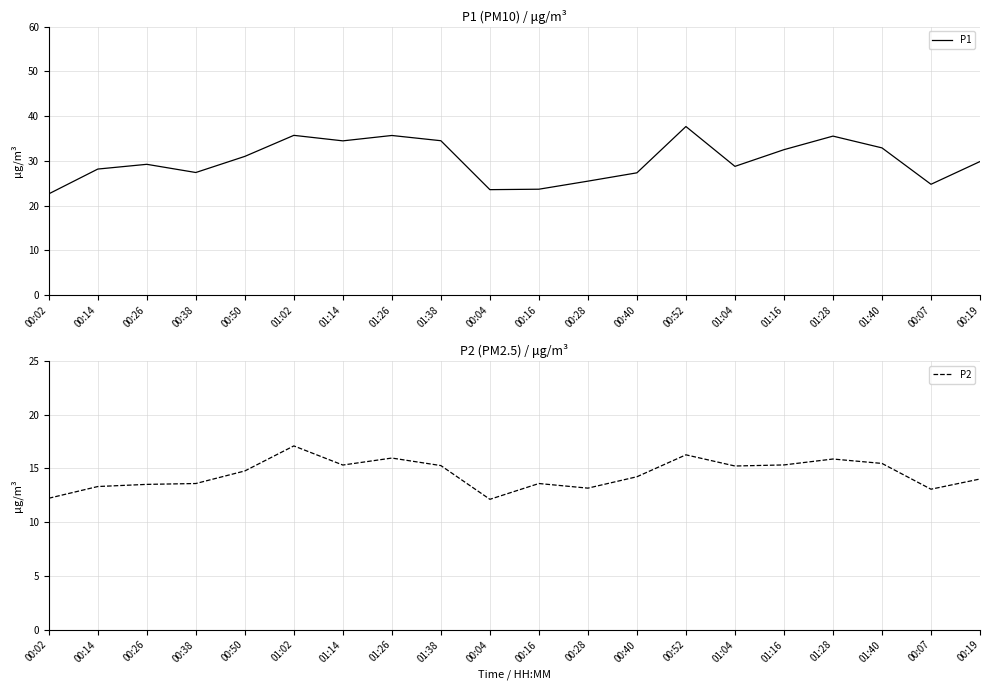

At which category is the sum across all series the highest?

00:52